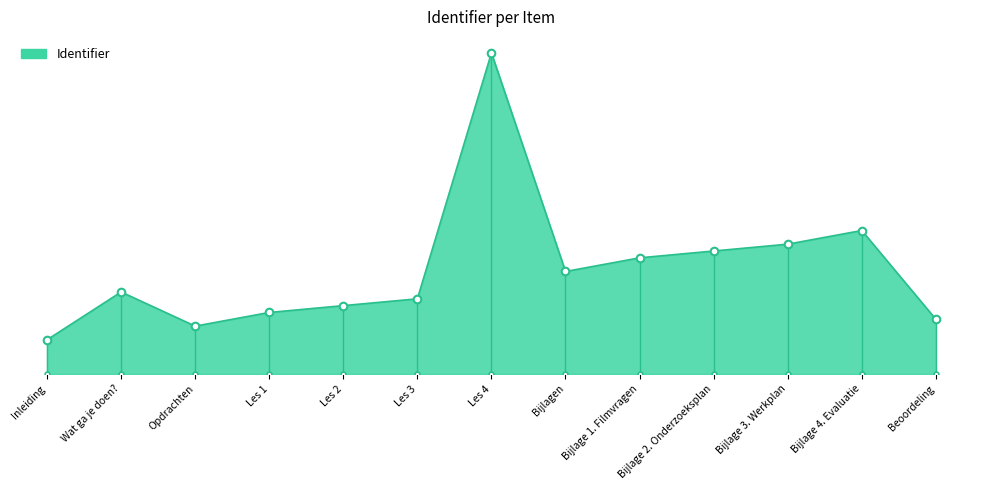

What is the ratio of the value at Bijlage 2. Onderzoeksplan to the value at Les 2?

1.0